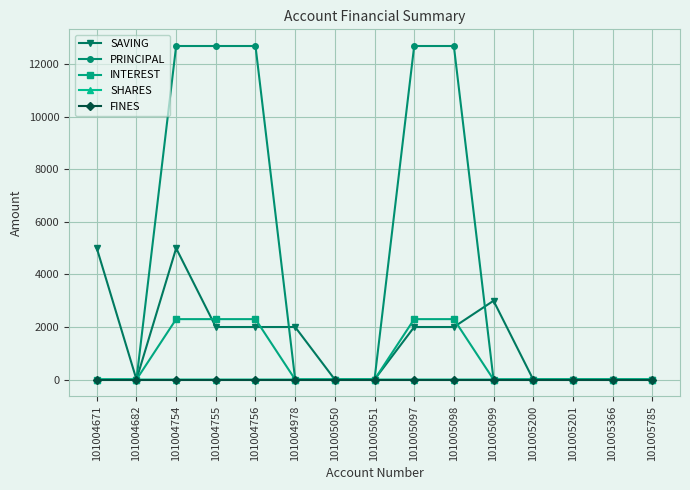

At which category is the sum across all series the highest?

101004754